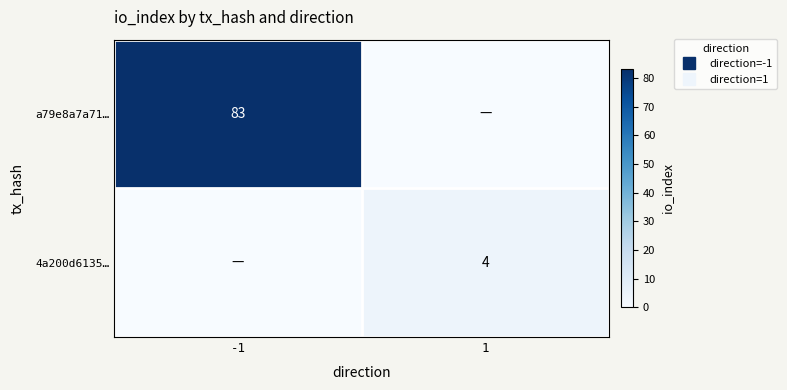

What is the difference between the maximum and minimum values in the a79e8a7a71… series?

83